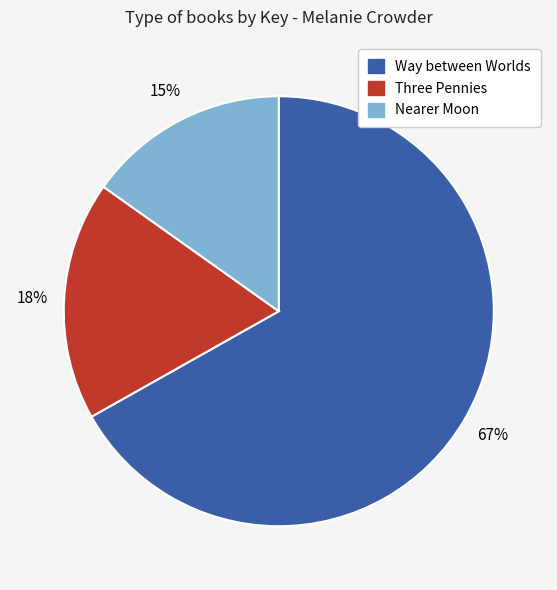

Do Three Pennies and Way between Worlds together represent more than half of the pie?

Yes